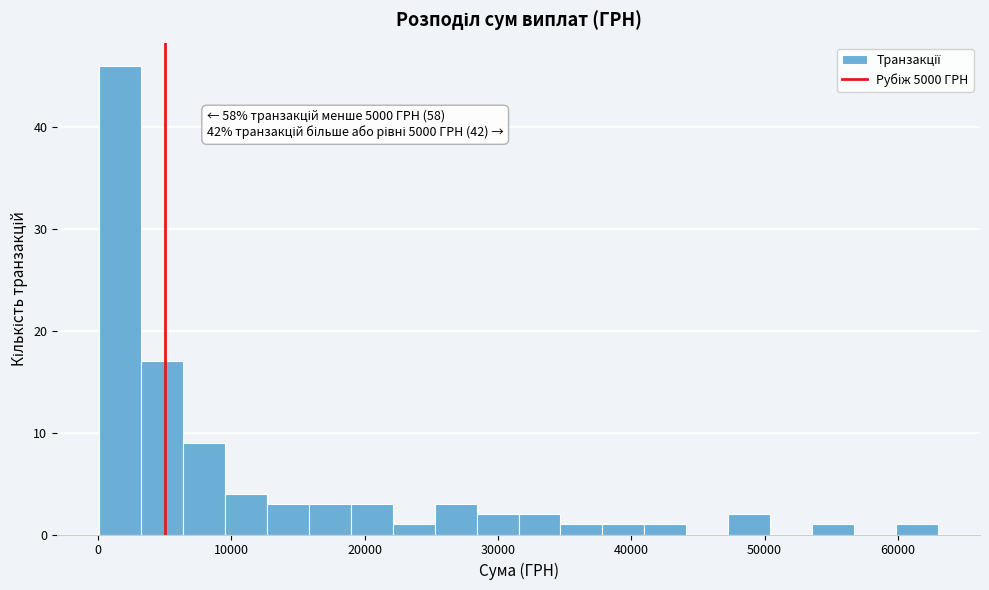

Around what value on the x-axis is the tallest bar? Give the approximate position of its centre, as read against the axis.

2000